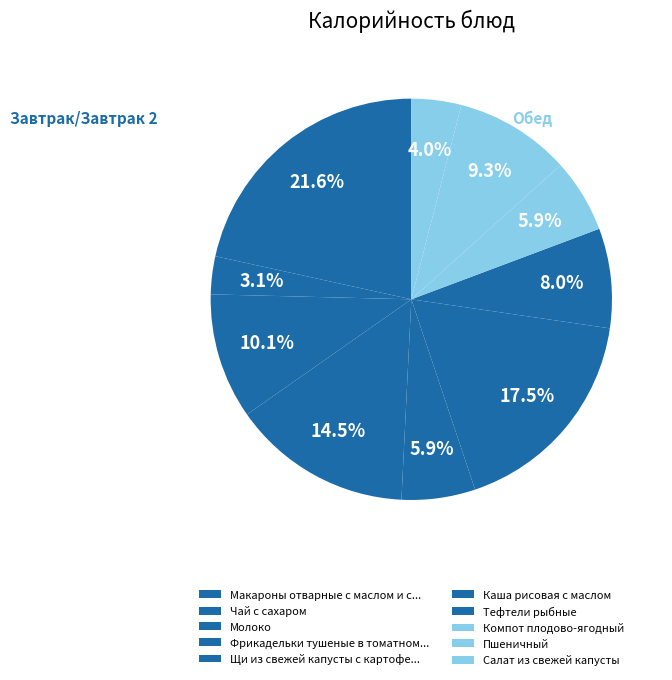

How many slices are in this pie chart?

10